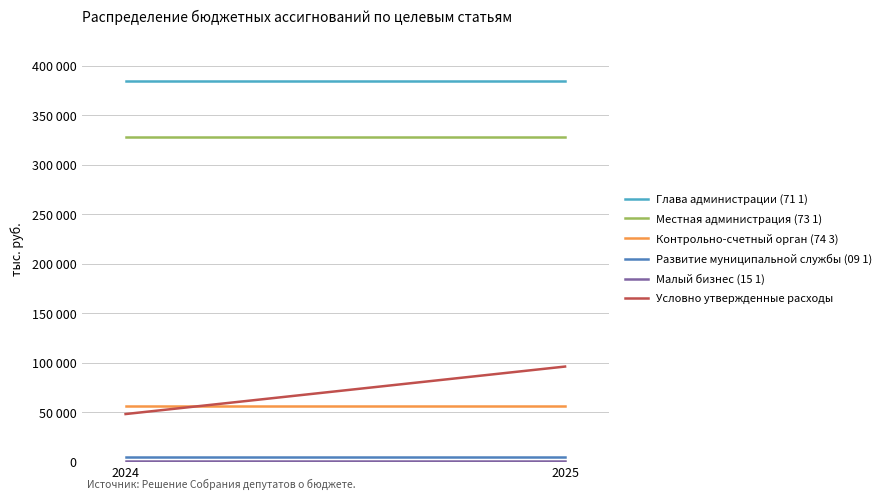

Rank the series at 2024 from lowest to highest value.

Малый бизнес (15 1), Развитие муниципальной службы (09 1), Условно утвержденные расходы, Контрольно-счетный орган (74 3), Местная администрация (73 1), Глава администрации (71 1)